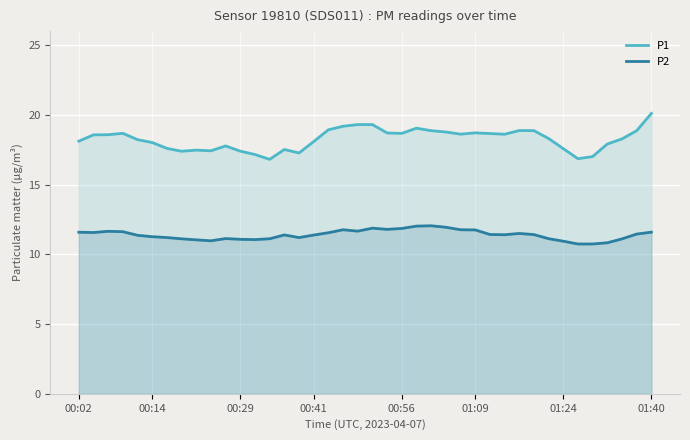

Reading left to right, what are all the values shown in this chart?

P1: 18.1	18.6	18.6	18.7	18.2	18.0	17.6	17.4	17.5	17.4	17.8	17.4	17.2	16.8	17.5	17.3	18.1	18.9	19.2	19.3	19.3	18.7	18.7	19.0	18.9	18.8	18.6	18.7	18.7	18.6	18.9	18.9	18.3	17.6	16.9	17.0	17.9	18.3	18.9	20.1
P2: 11.6	11.6	11.6	11.6	11.4	11.3	11.2	11.1	11.0	11.0	11.1	11.1	11.1	11.1	11.4	11.2	11.4	11.5	11.8	11.7	11.9	11.8	11.9	12.0	12.0	11.9	11.8	11.7	11.4	11.4	11.5	11.4	11.1	10.9	10.7	10.7	10.8	11.1	11.5	11.6